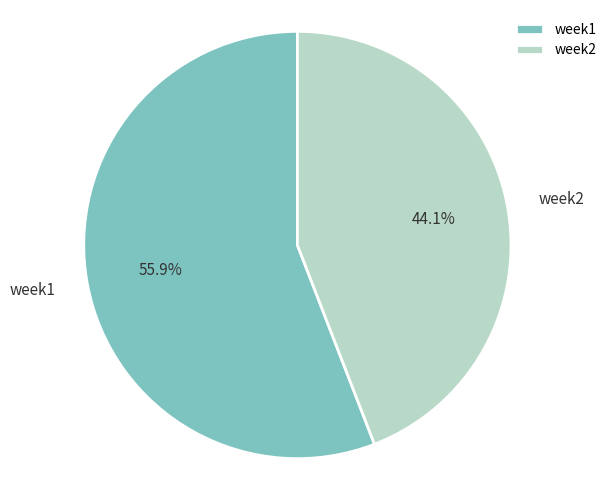

Is the sum of week1 and week2 greater than half?

Yes